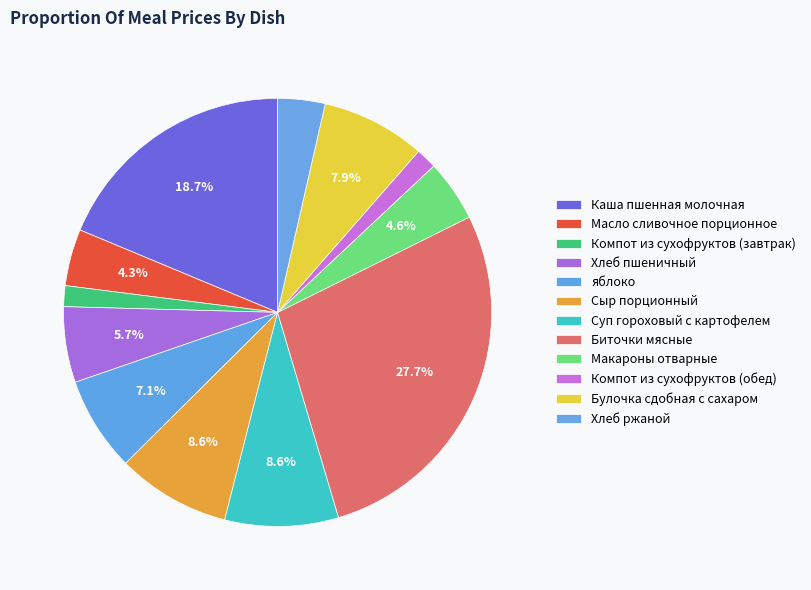

To the nearest percent, what is the combined percentage of Масло сливочное порционное and яблоко?

11%